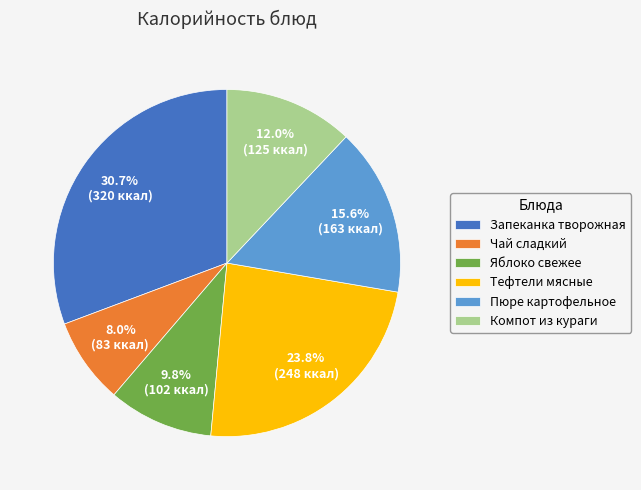

Which category has the smallest portion of the pie?

Чай сладкий